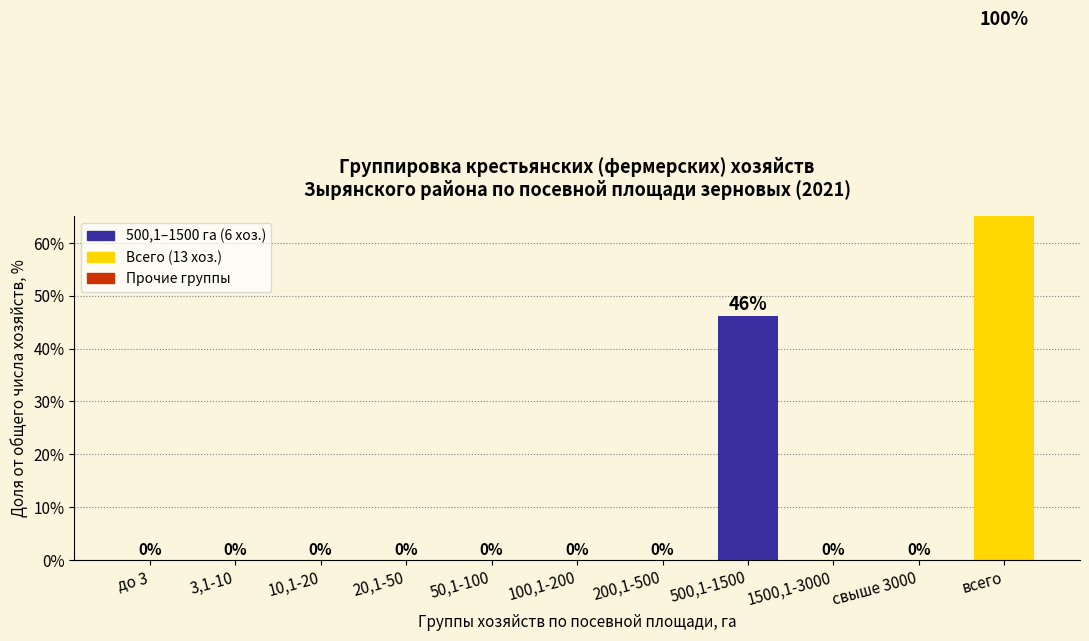

Are the bars horizontal?

No